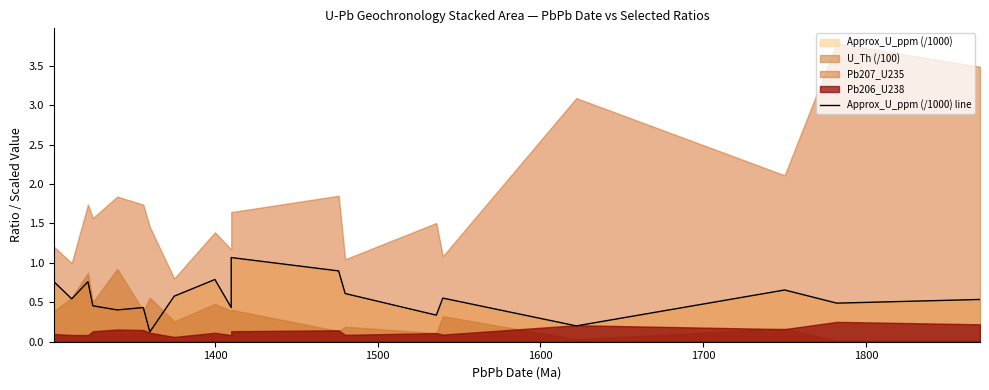

What is the maximum value shown in the chart?

1.1